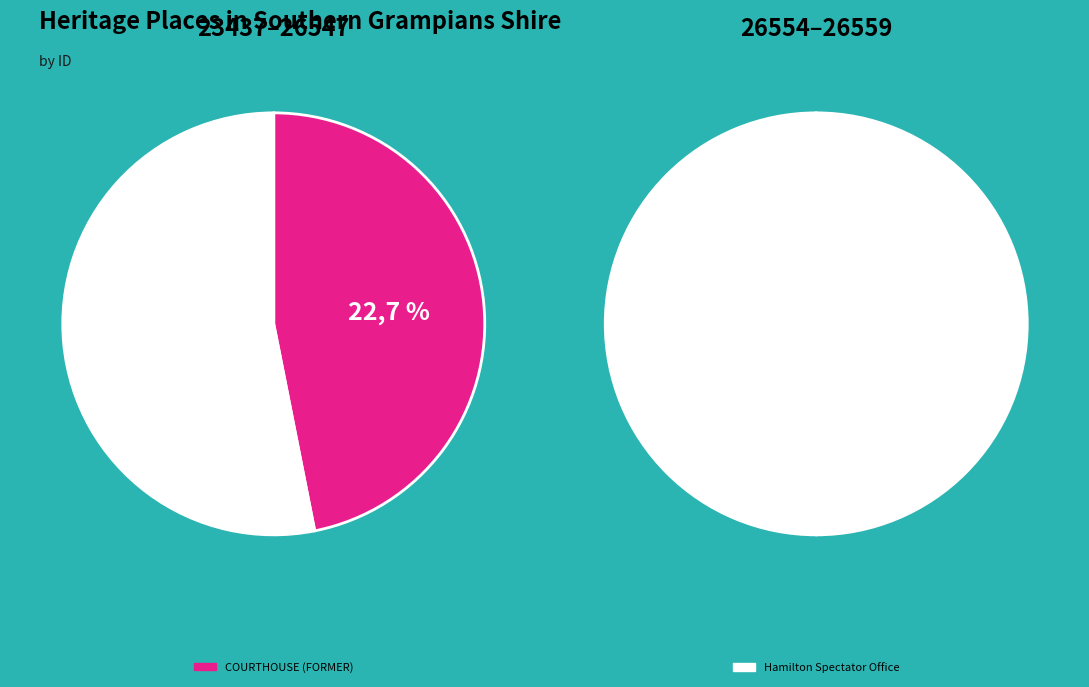

What percentage do Hamilton Spectator Office and National Australia Bank together represent?

51.5%